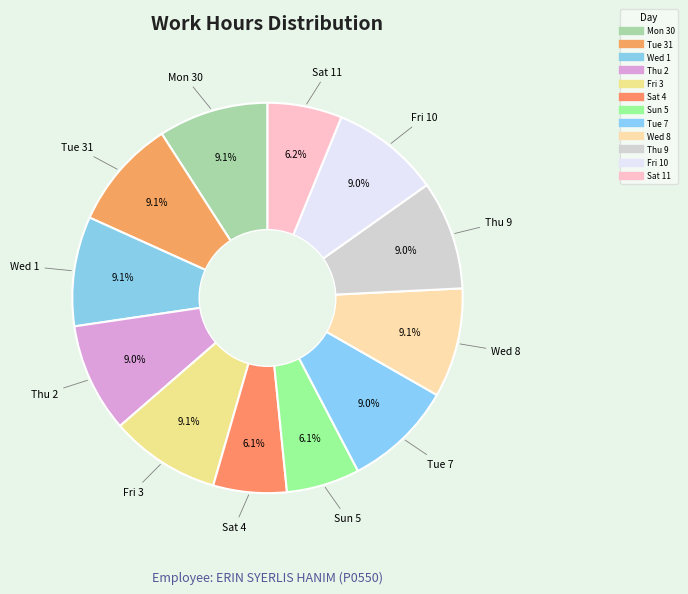

What percentage do Sun 5 and Fri 10 together represent?

15.1%